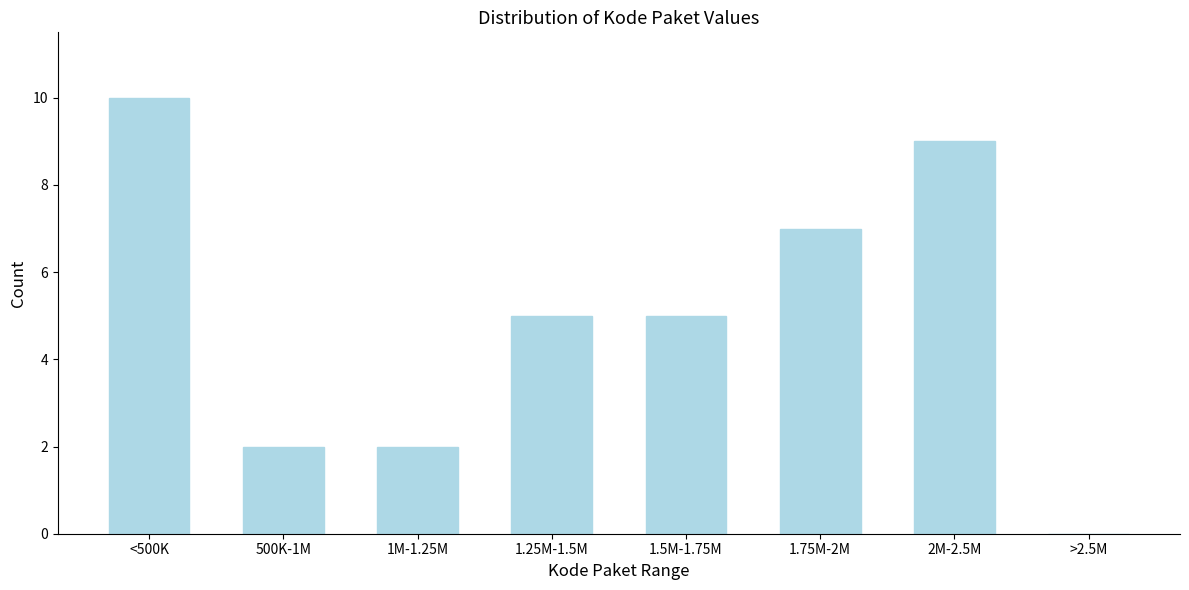

Reading right to left, list all the values displayed in this chart.

>2.5M=0	2M-2.5M=9	1.75M-2M=7	1.5M-1.75M=5	1.25M-1.5M=5	1M-1.25M=2	500K-1M=2	<500K=10